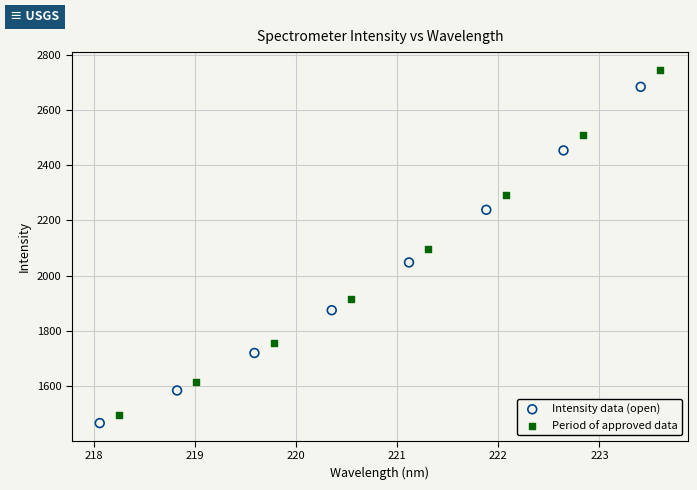

Which series reaches the maximum Y coordinate?

Period of approved data